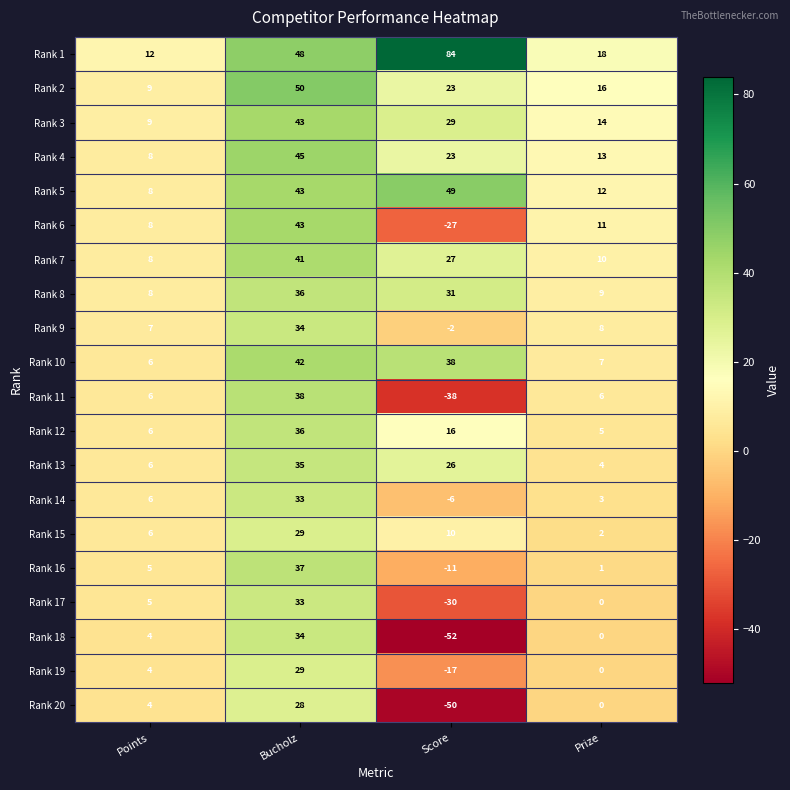

The Rank 13 series shows 35 at Bucholz. True or false?

True